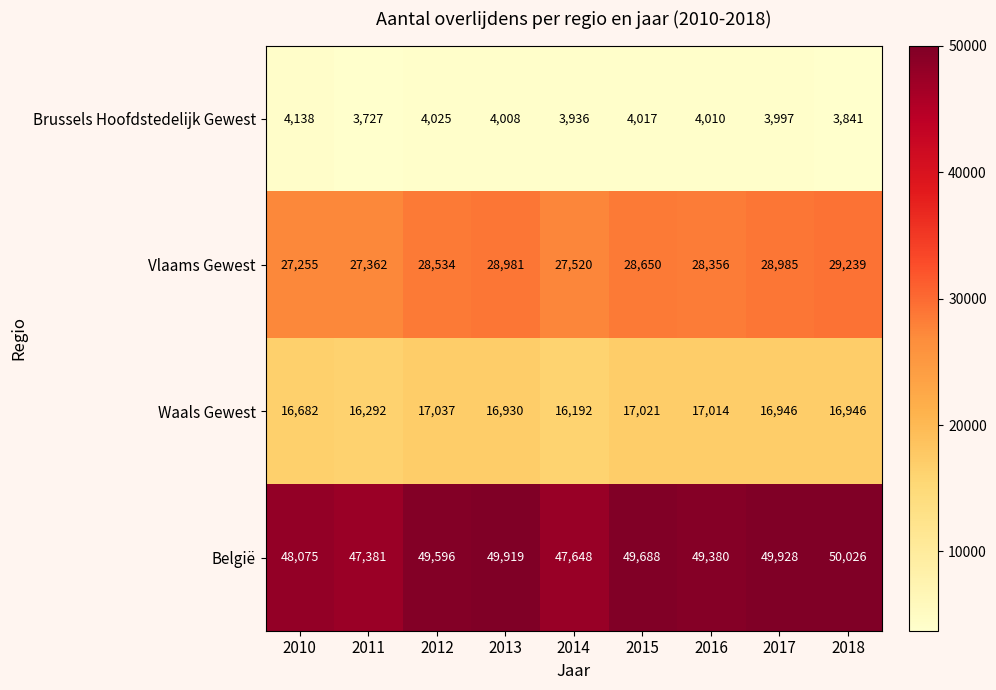

Count the number of data series in this chart.

4